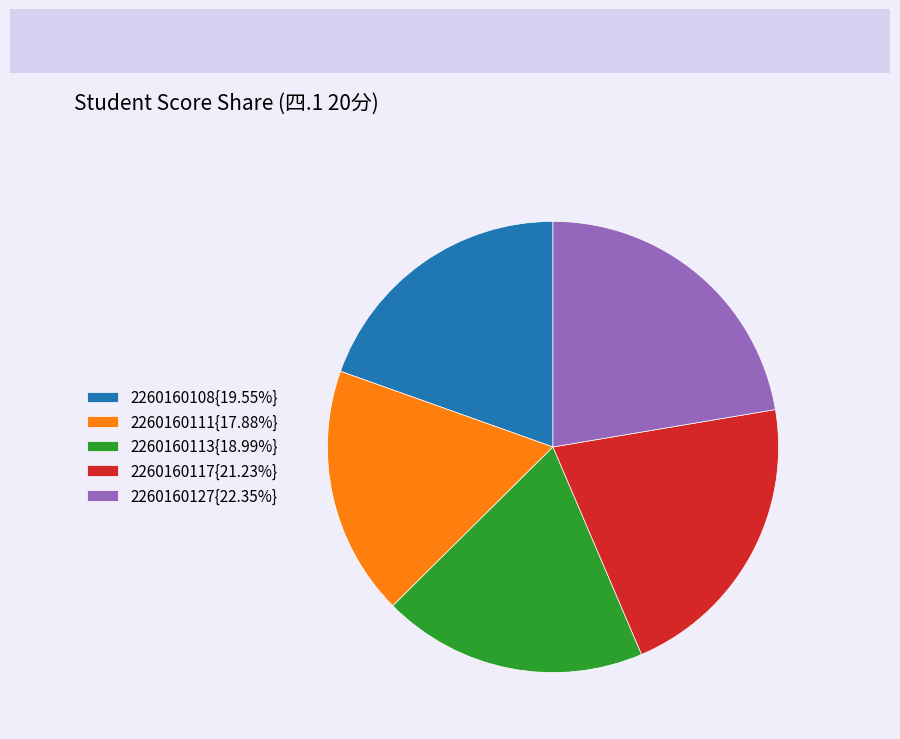

Combined, do 2260160117{21.23%} and 2260160111{17.88%} account for over 50%?

No